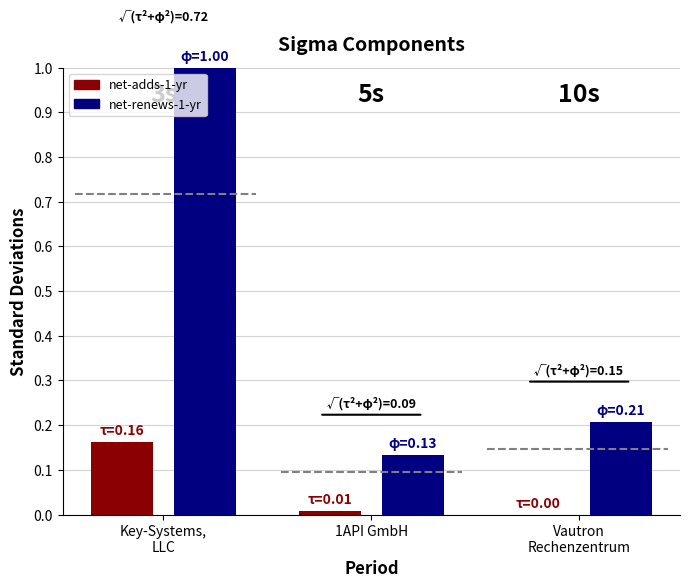

What is the maximum value for net-renews-1-yr?

1.0